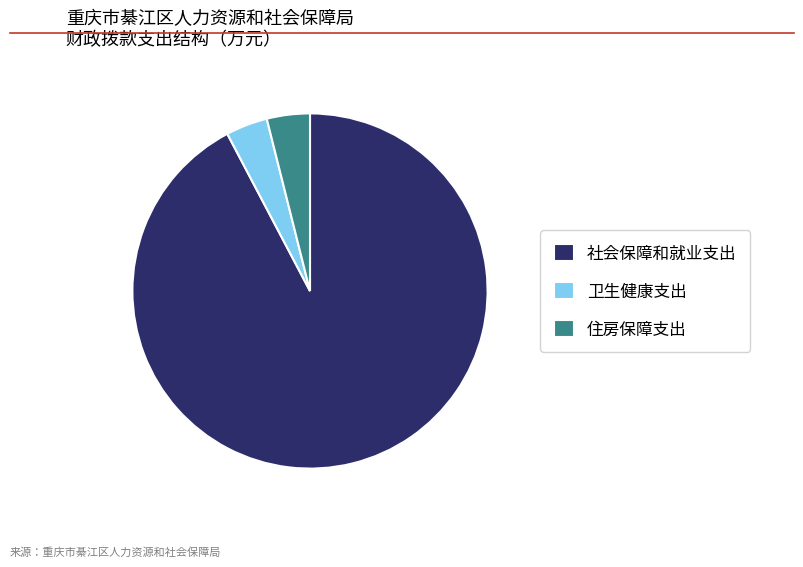

Which category has the biggest portion of the pie?

社会保障和就业支出